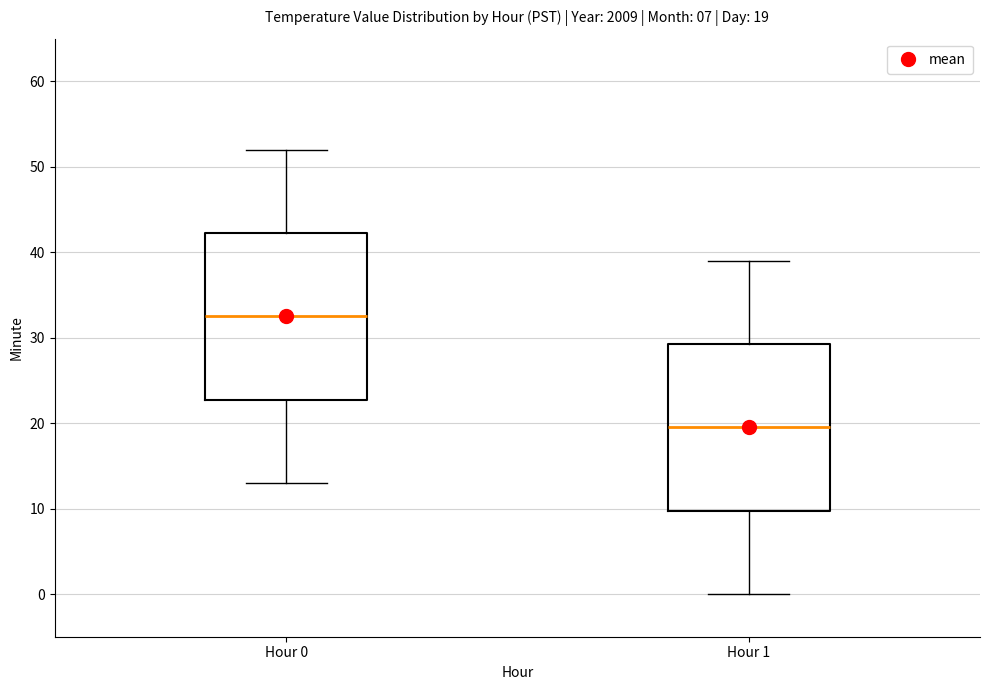

Which box's median line is the highest?

Hour 0